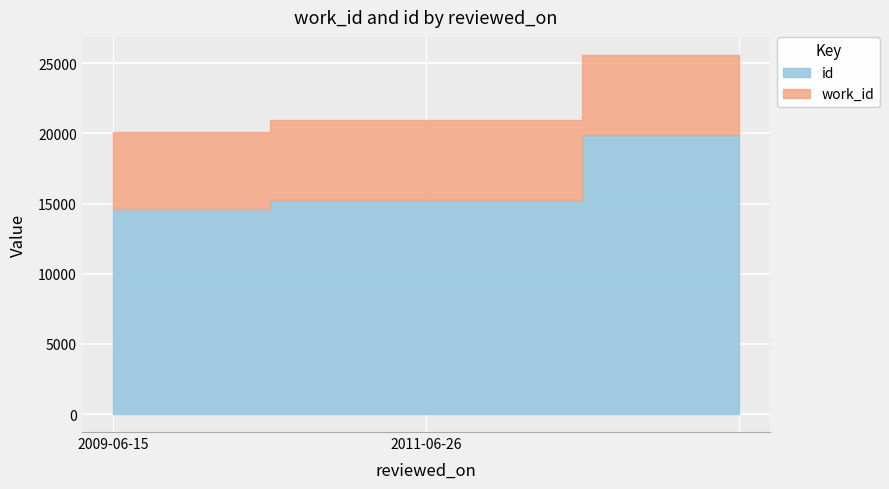

Reading left to right, list all the values displayed in this chart.

work_id: 2009-06-15=5479	2011-06-26=5705	=5681
id: 2009-06-15=14642	2011-06-26=15226	=19915